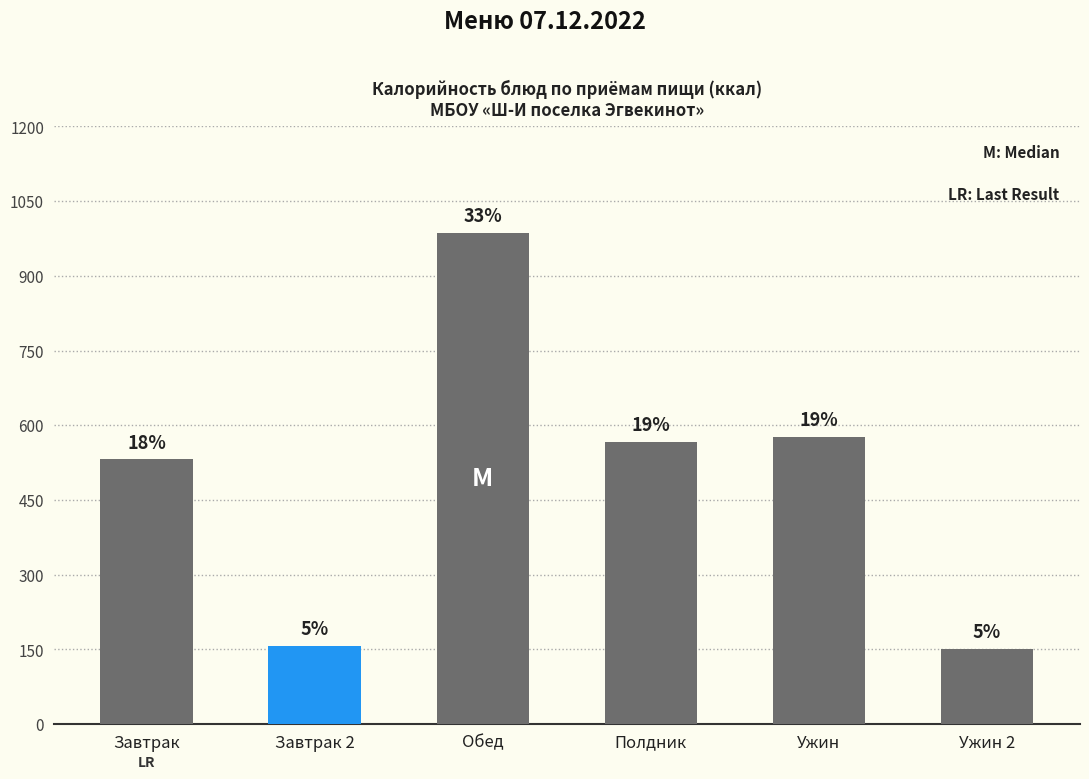

What is the sum of all values?

2969.0